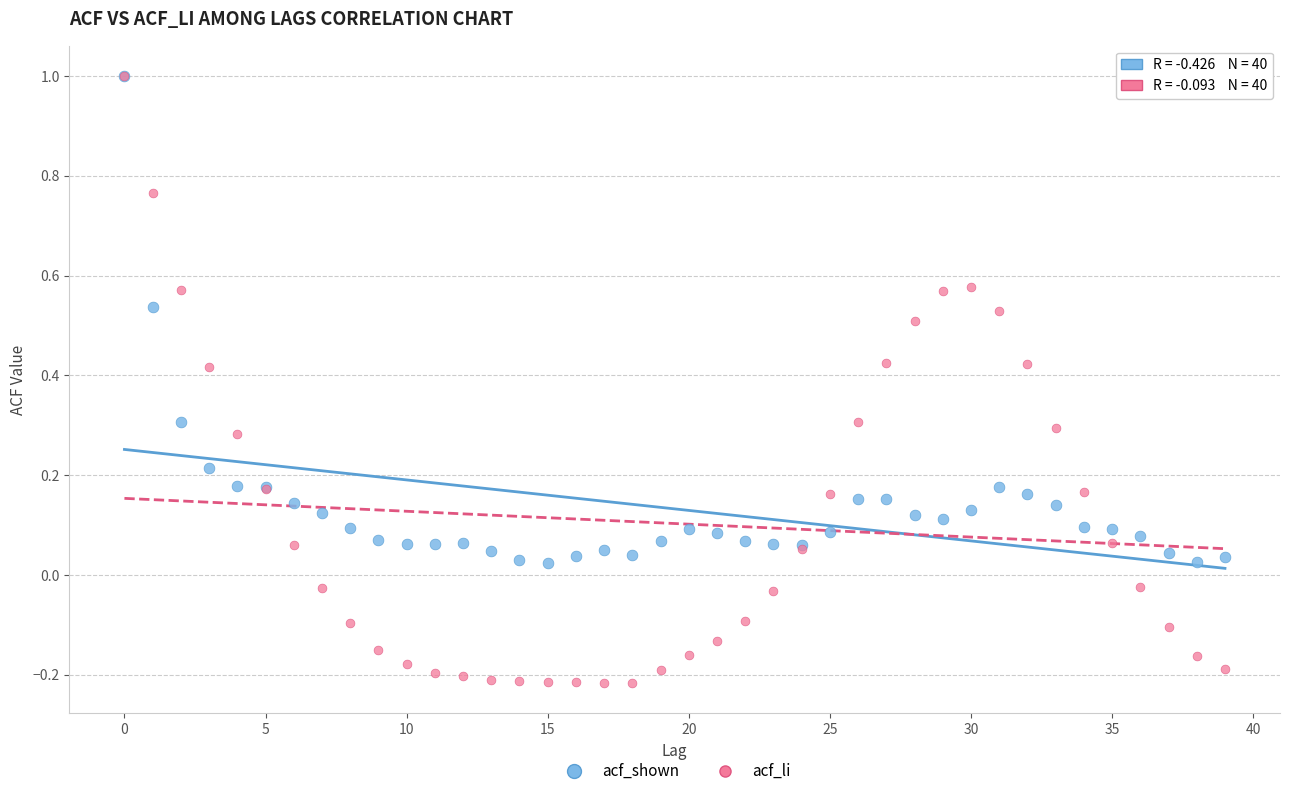

Which series has the widest spread of Y values?

acf_li